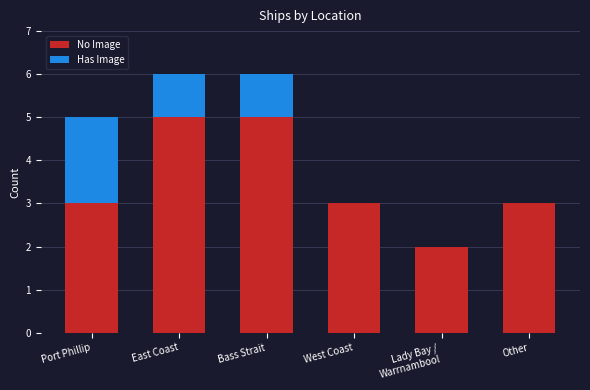

What is the total value across all series at West Coast?

3